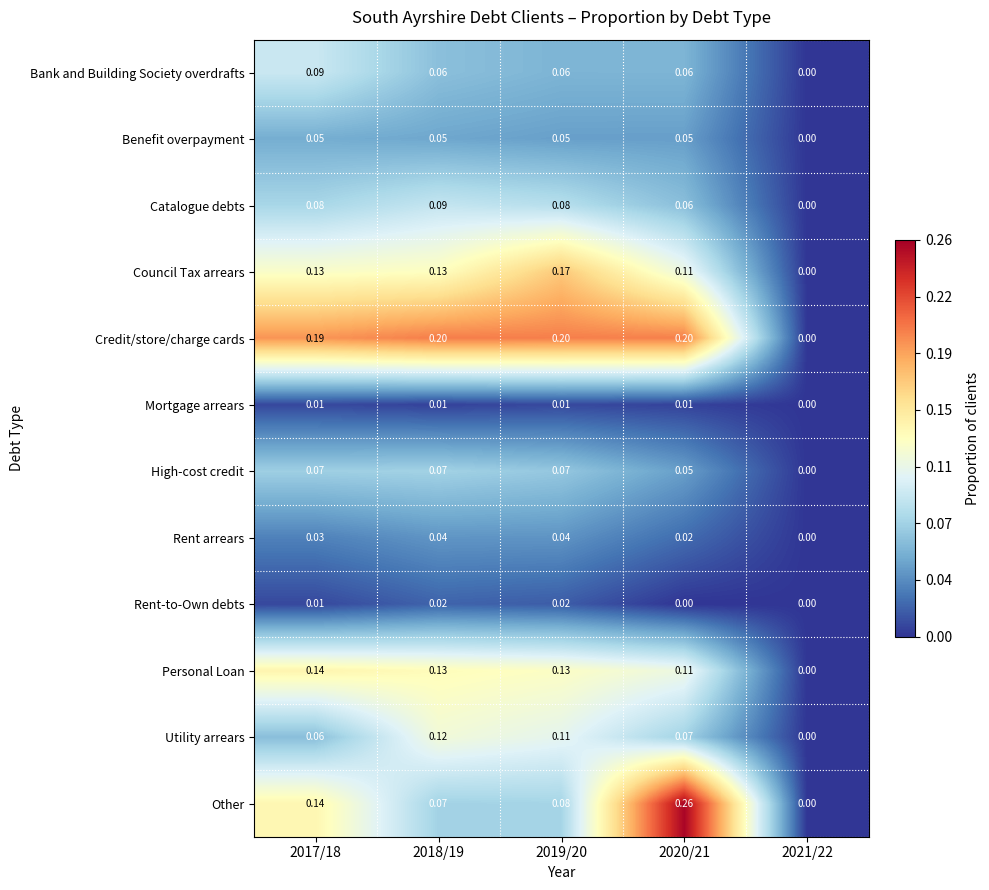

Which series has the largest total across all categories?

Credit/store/charge cards